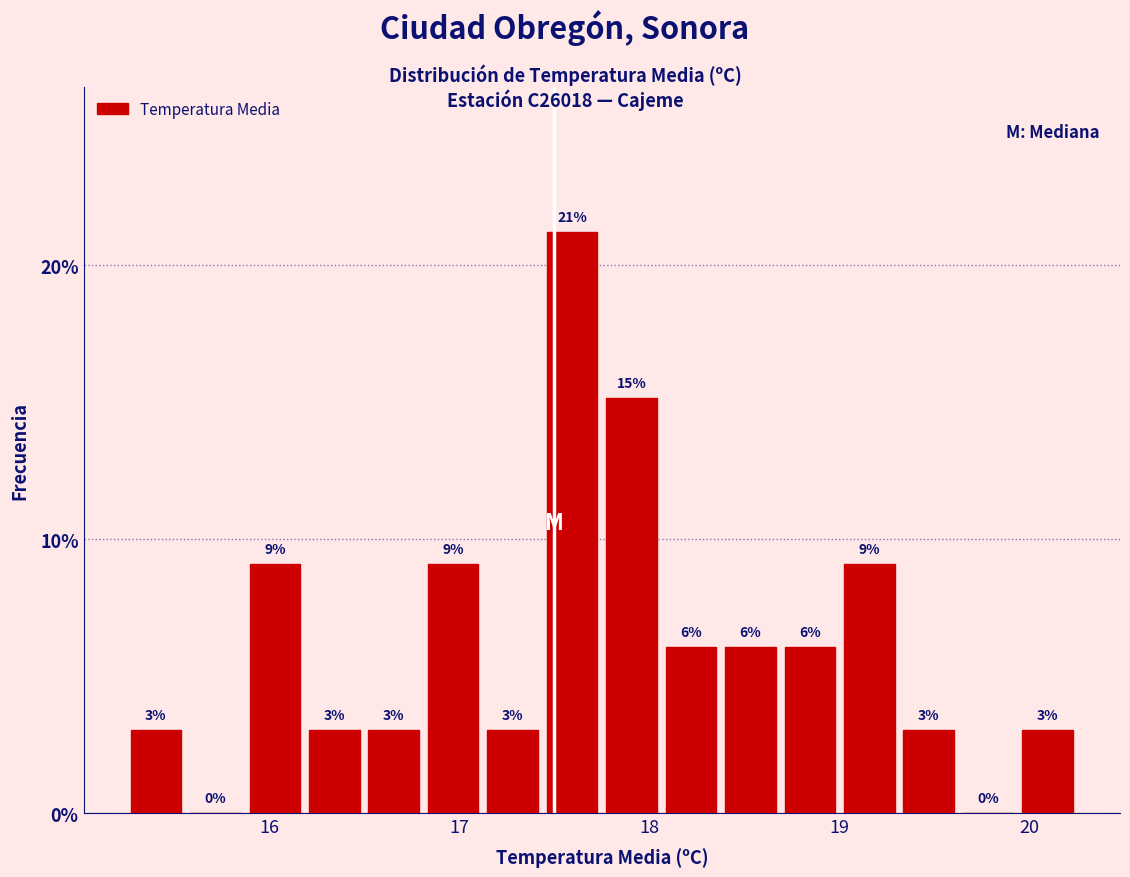

Around what value on the x-axis is the tallest bar? Give the approximate position of its centre, as read against the axis.

17.6